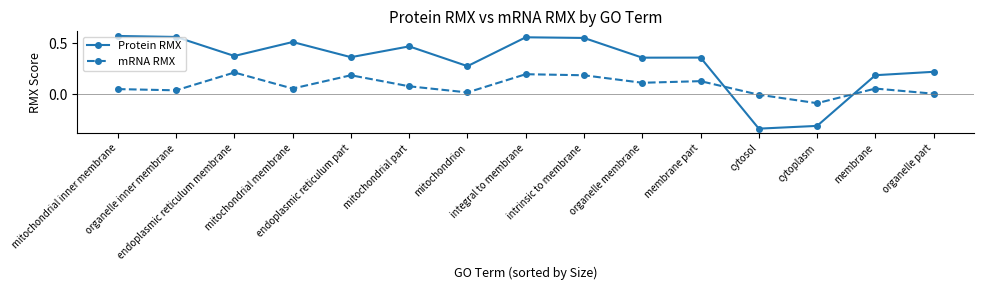

Where is the first local maximum for Protein RMX?

mitochondrial membrane